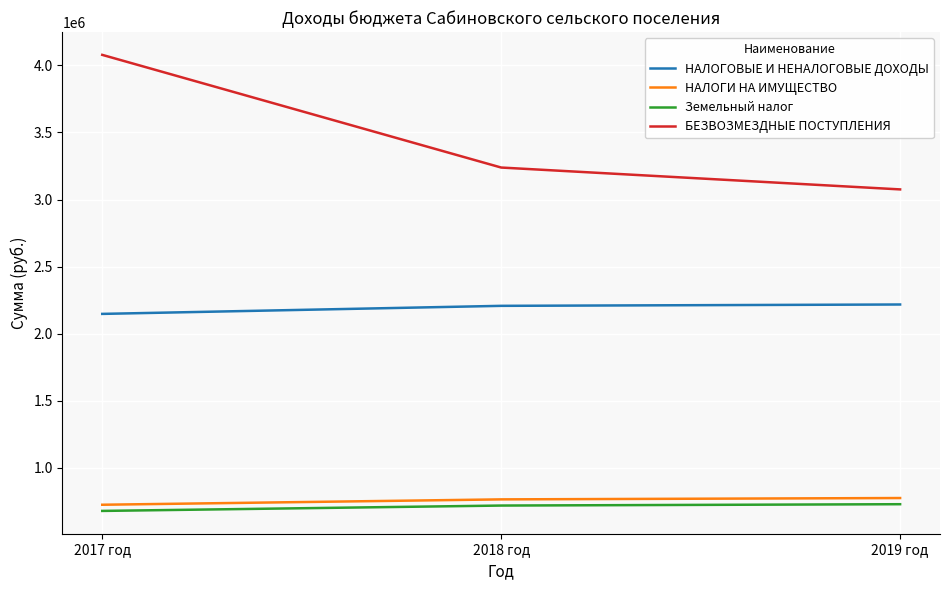

What is the approximate value of НАЛОГОВЫЕ И НЕНАЛОГОВЫЕ ДОХОДЫ at 2019 год, to the nearest 10?

2218000